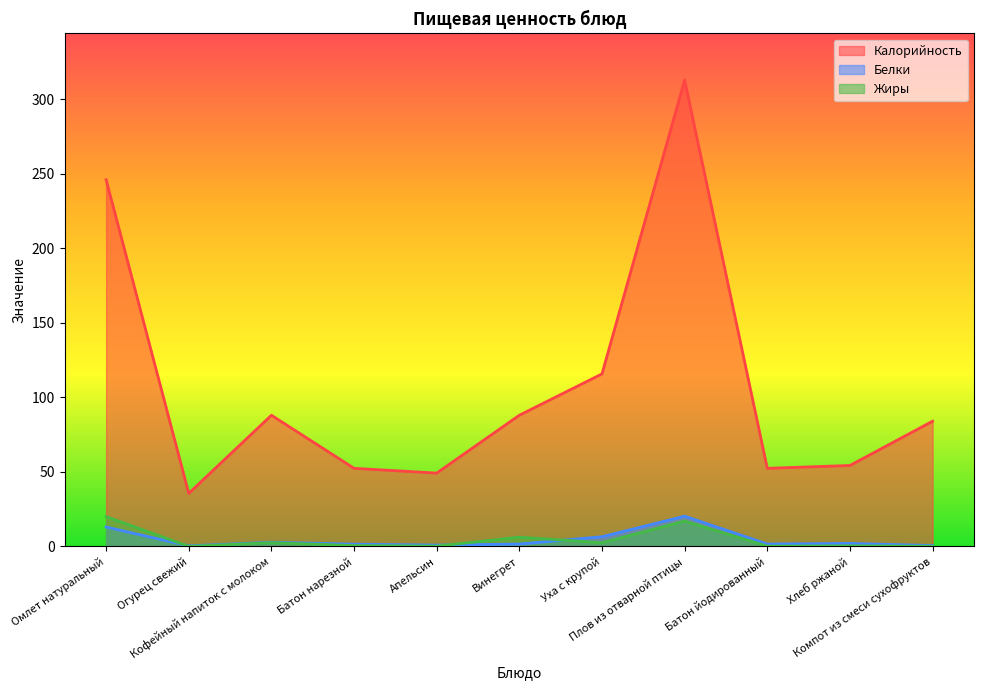

What is the average value of the Калорийность series?

107.1